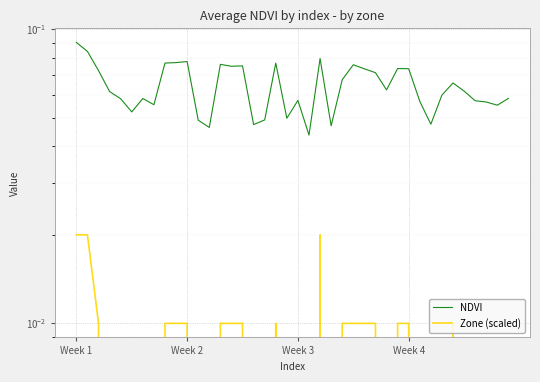

Which series has the largest total across all categories?

NDVI